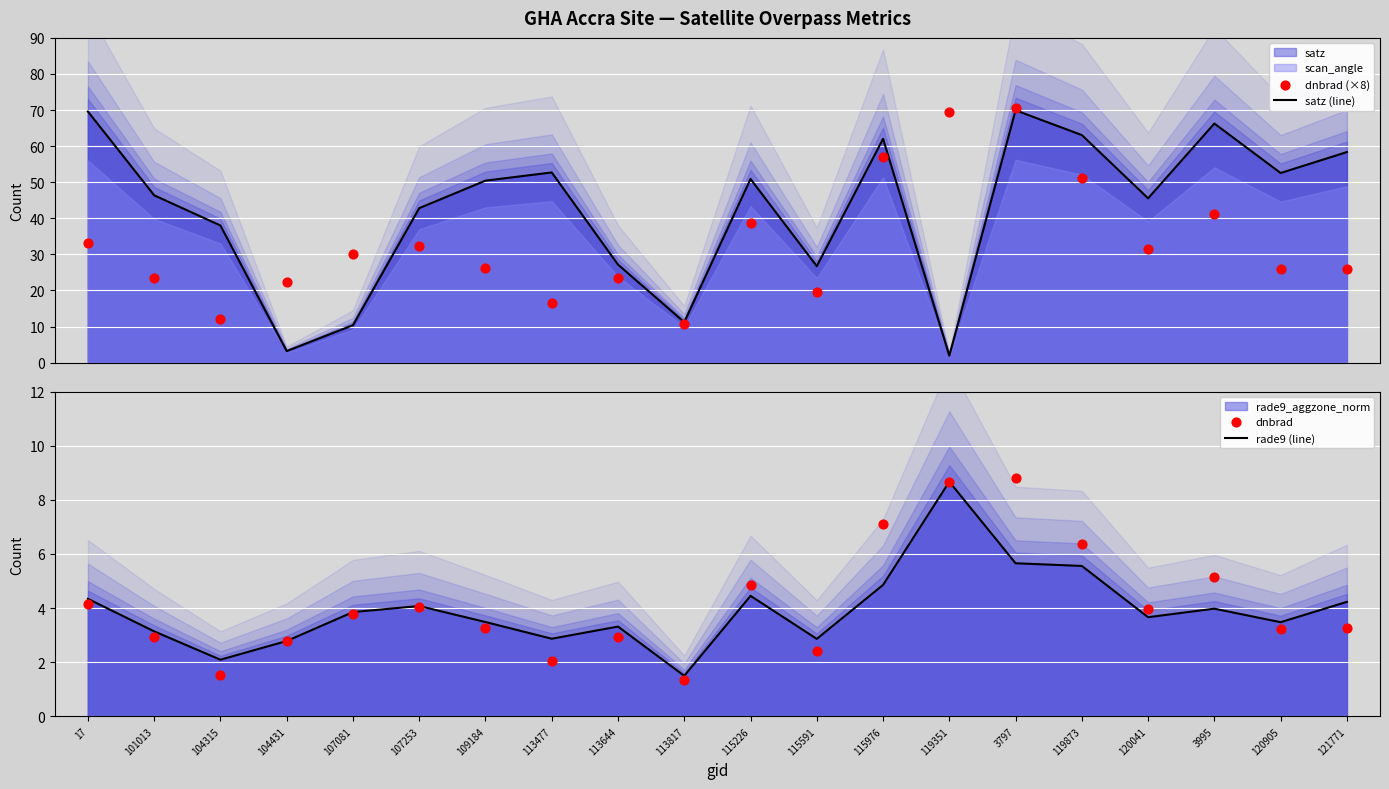

Which series contains the highest Y value?

dnbrad (×8)